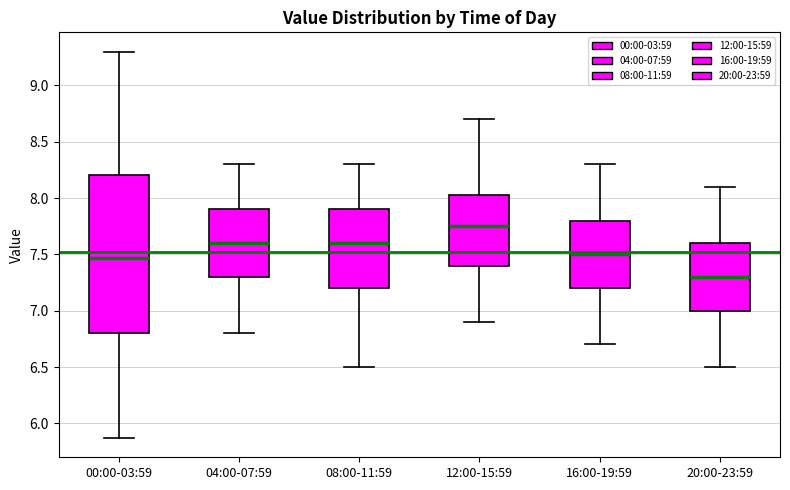

Which box has the lowest median line?

20:00-23:59